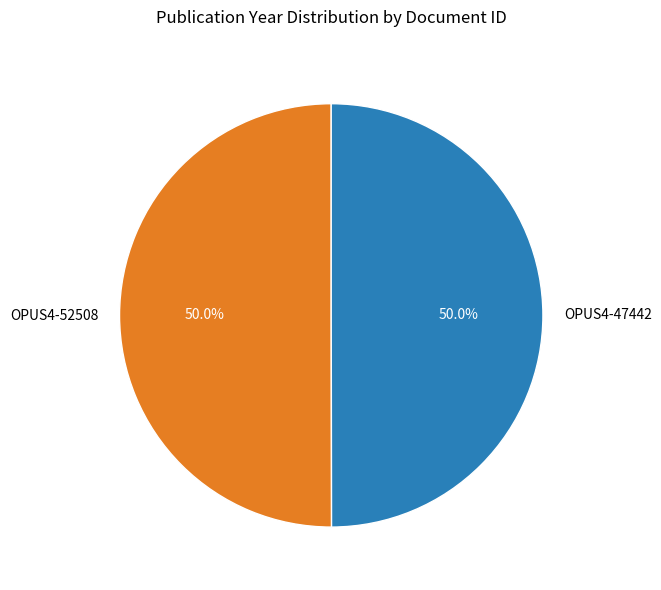

Approximately how many times larger is the value at OPUS4-47442 compared to OPUS4-52508?

1.0